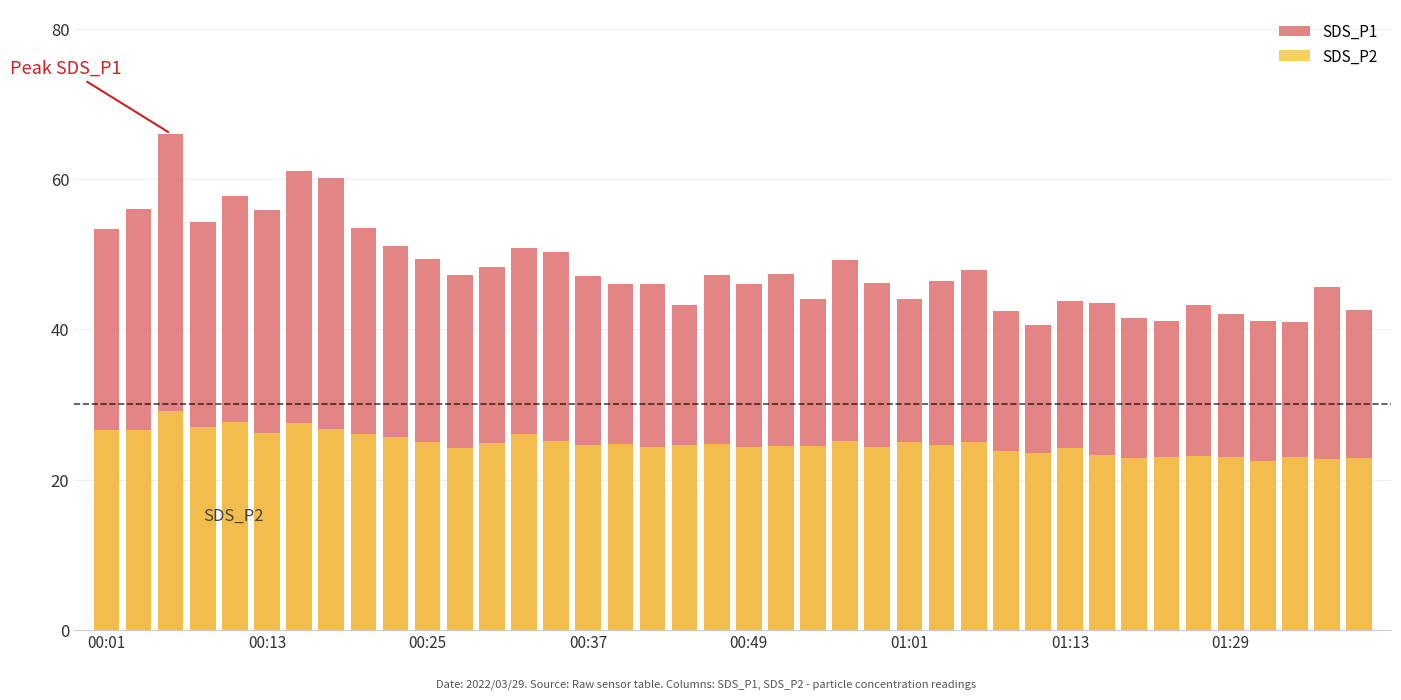

At how many categories does at least one series exceed 64?

1